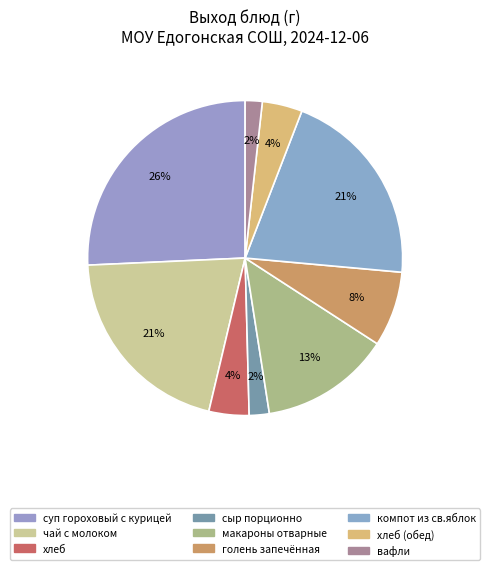

How many segments does this pie chart have?

9